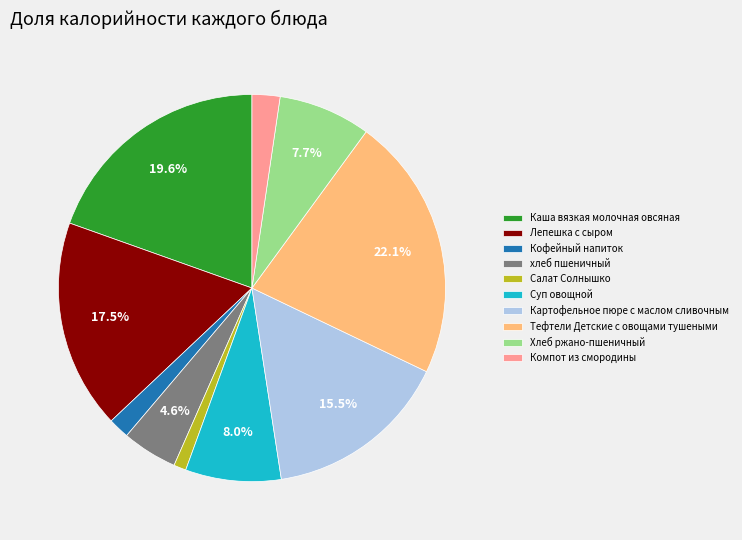

True or false: Компот из смородины accounts for 2% of the total.

True